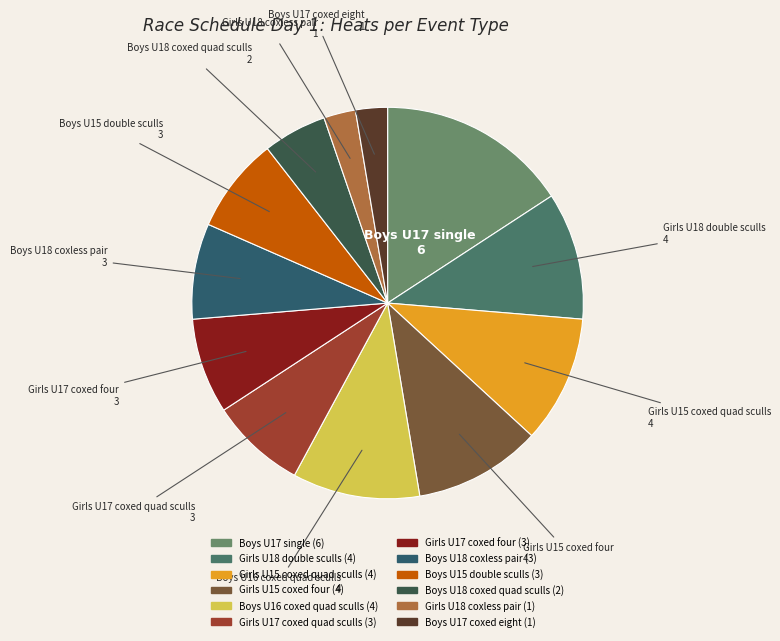

Count the number of slices in the pie.

12